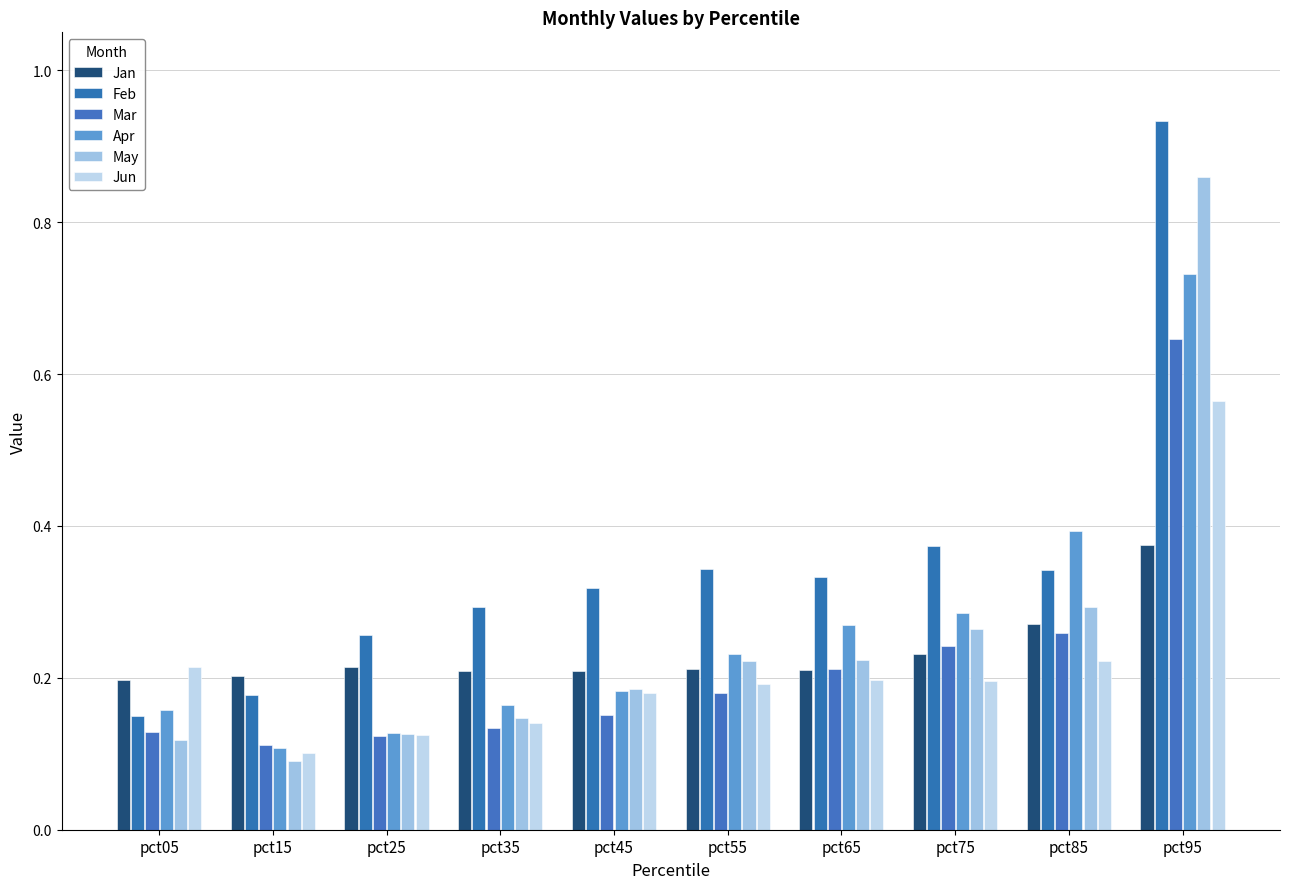

What is the sum of the Mar values at pct55 and pct45?

0.3